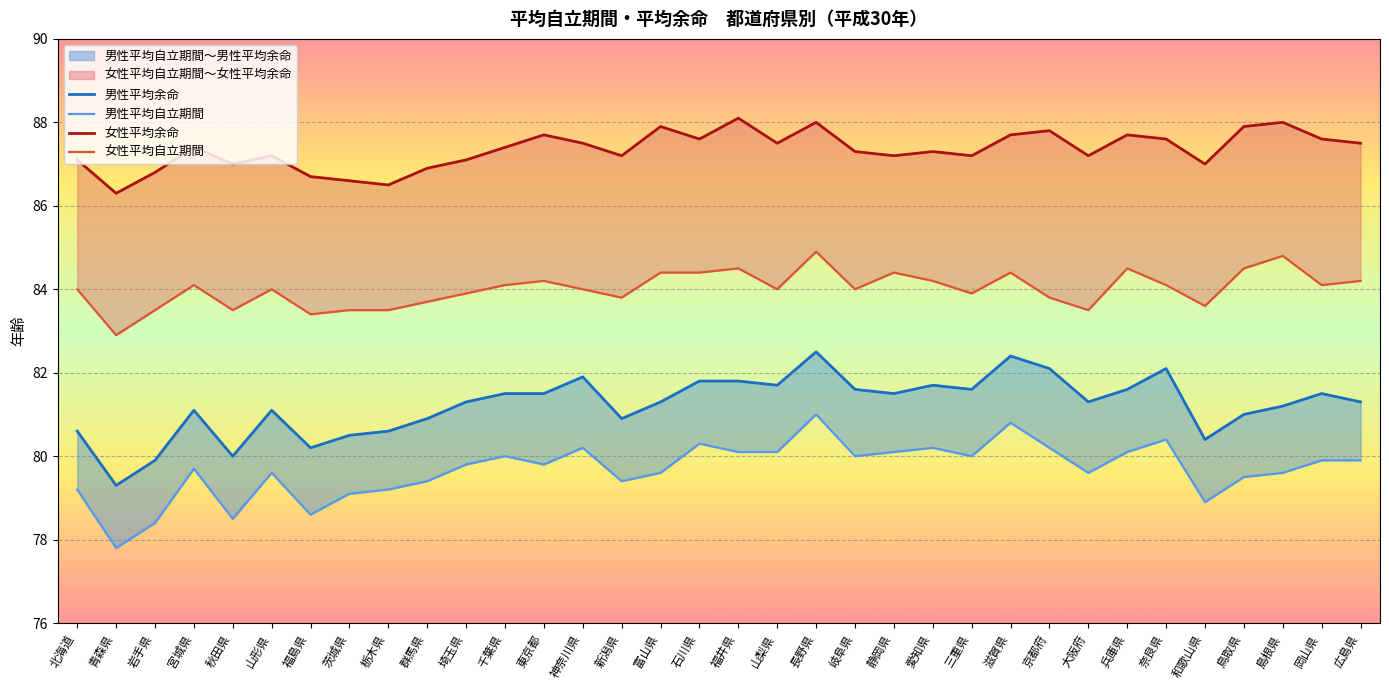

Reading left to right, what are all the values shown in this chart?

男性平均余命: 80.6	79.3	79.9	81.1	80.0	81.1	80.2	80.5	80.6	80.9	81.3	81.5	81.5	81.9	80.9	81.3	81.8	81.8	81.7	82.5	81.6	81.5	81.7	81.6	82.4	82.1	81.3	81.6	82.1	80.4	81.0	81.2	81.5	81.3
男性平均自立期間: 79.2	77.8	78.4	79.7	78.5	79.6	78.6	79.1	79.2	79.4	79.8	80.0	79.8	80.2	79.4	79.6	80.3	80.1	80.1	81.0	80.0	80.1	80.2	80.0	80.8	80.2	79.6	80.1	80.4	78.9	79.5	79.6	79.9	79.9
女性平均余命: 87.1	86.3	86.8	87.4	87.0	87.2	86.7	86.6	86.5	86.9	87.1	87.4	87.7	87.5	87.2	87.9	87.6	88.1	87.5	88.0	87.3	87.2	87.3	87.2	87.7	87.8	87.2	87.7	87.6	87.0	87.9	88.0	87.6	87.5
女性平均自立期間: 84.0	82.9	83.5	84.1	83.5	84.0	83.4	83.5	83.5	83.7	83.9	84.1	84.2	84.0	83.8	84.4	84.4	84.5	84.0	84.9	84.0	84.4	84.2	83.9	84.4	83.8	83.5	84.5	84.1	83.6	84.5	84.8	84.1	84.2